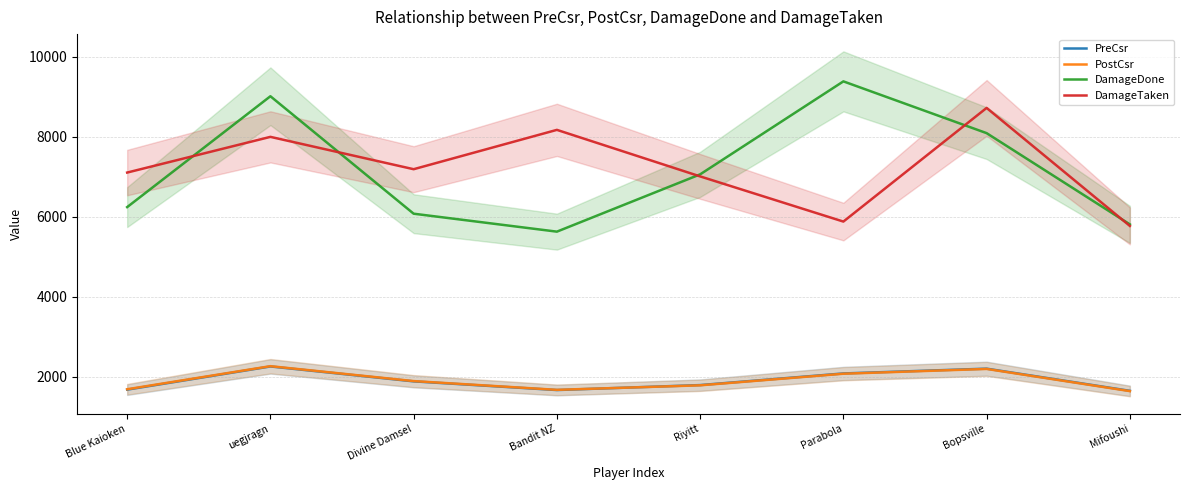

Is it true that DamageDone equals 9013 at uegjragn?

True